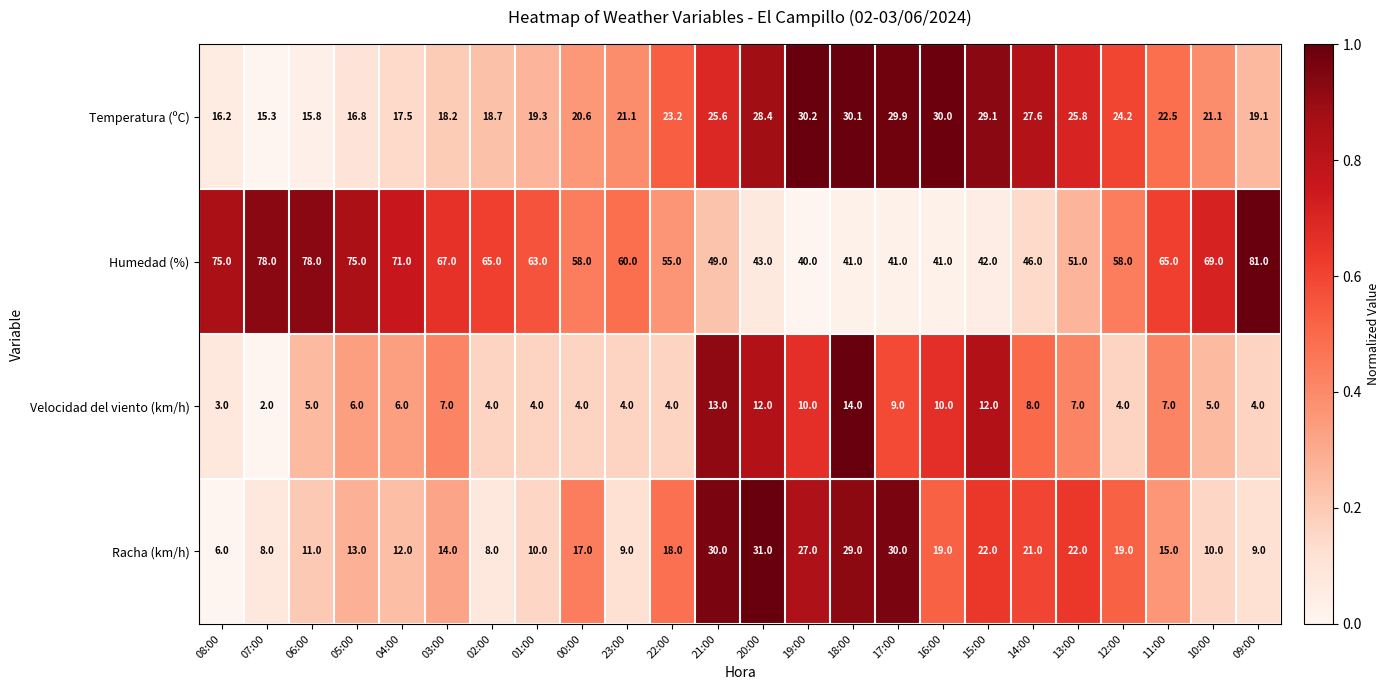

Which category has the highest value across all series?

09:00